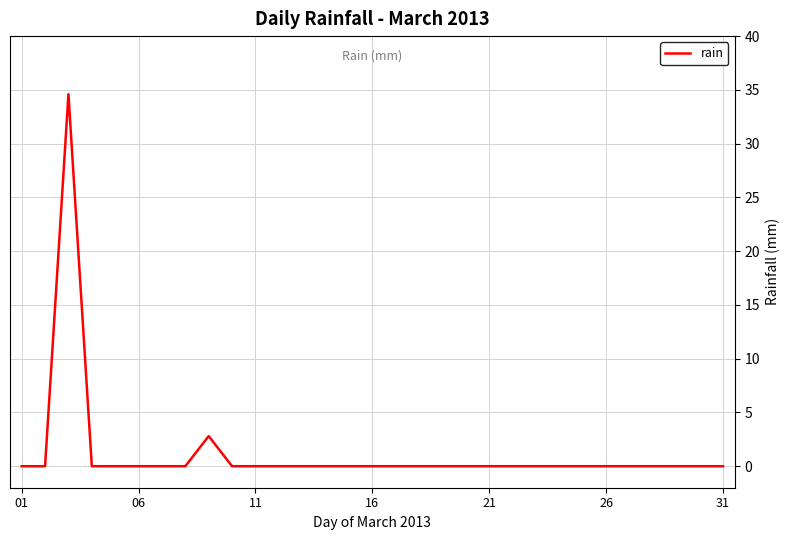

What is the difference between the maximum and minimum values?

34.6